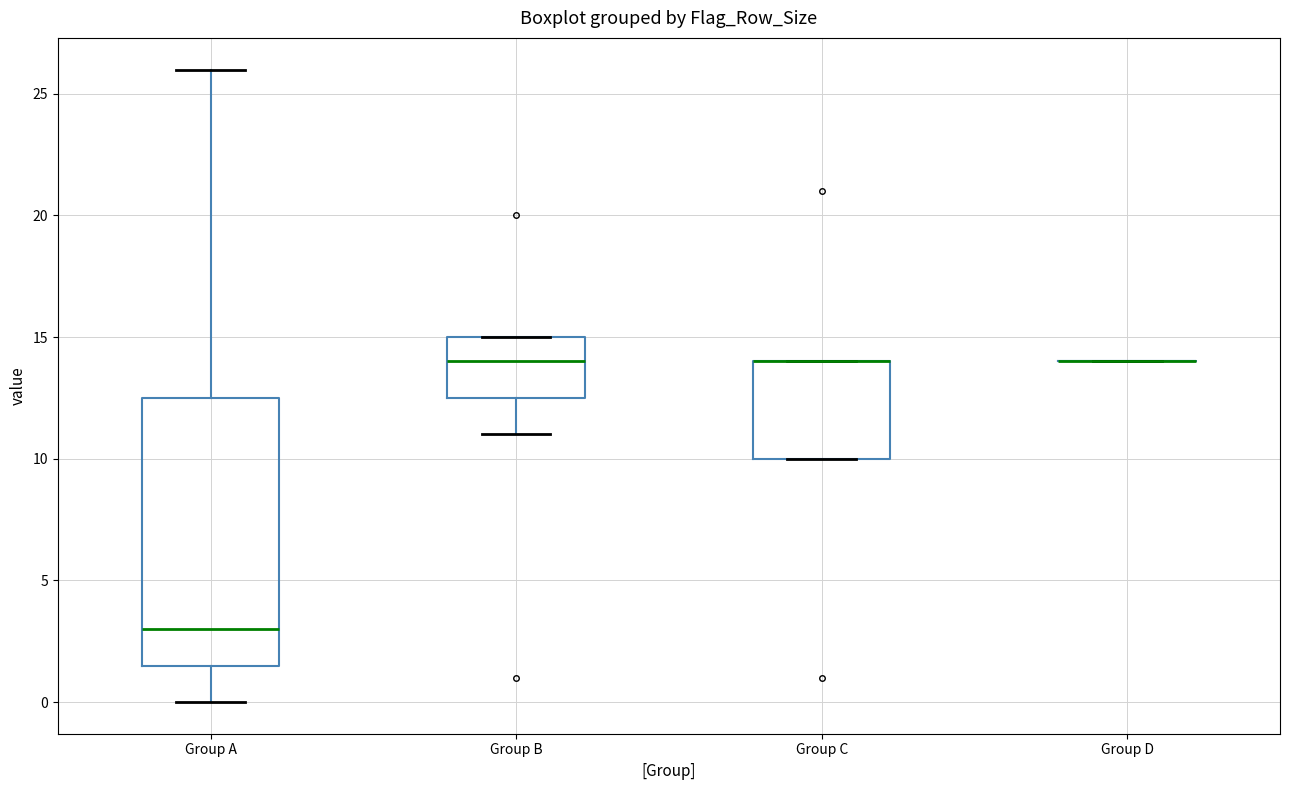

Reading left to right, transcribe this box plot: for each box, give where its median line is, the range the box spans, and where its two whiskers end, as read against the y-axis. The values are not printed on the chart, so give them approximately, as read against the axis.

Group A: median 3.0, box 1.5 to 12.5, whiskers 0.0 to 26.0
Group B: median 14.0, box 12.5 to 15.0, whiskers 11.0 to 15.0
Group C: median 14.0 (drawn on the box's upper edge), box 10.0 to 14.0, whiskers 10.0 to 14.0
Group D: box collapsed to a line at 14.0, whiskers 14.0 to 14.0